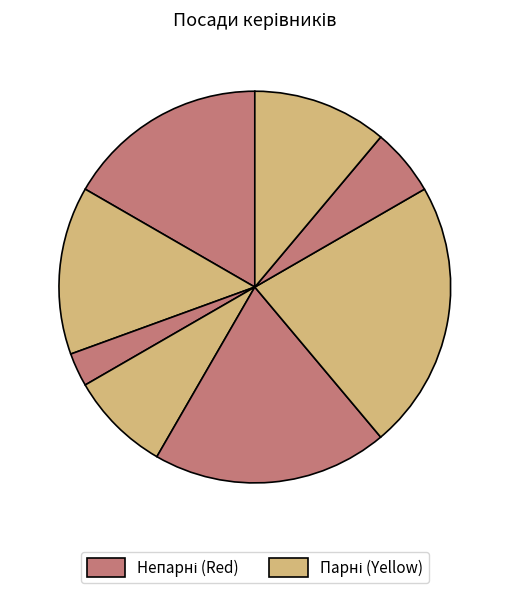

How many slices are in this pie chart?

8